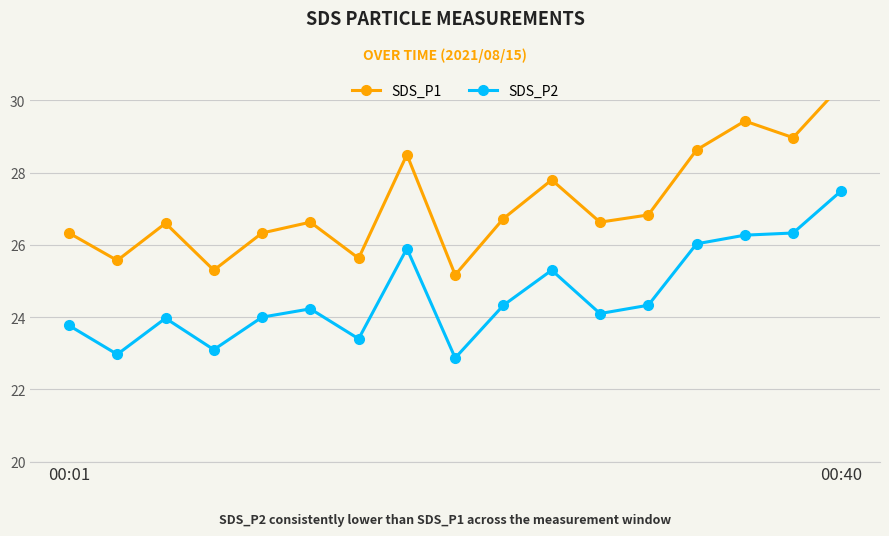

Is it true that SDS_P1 equals 44.4 at 5?

False